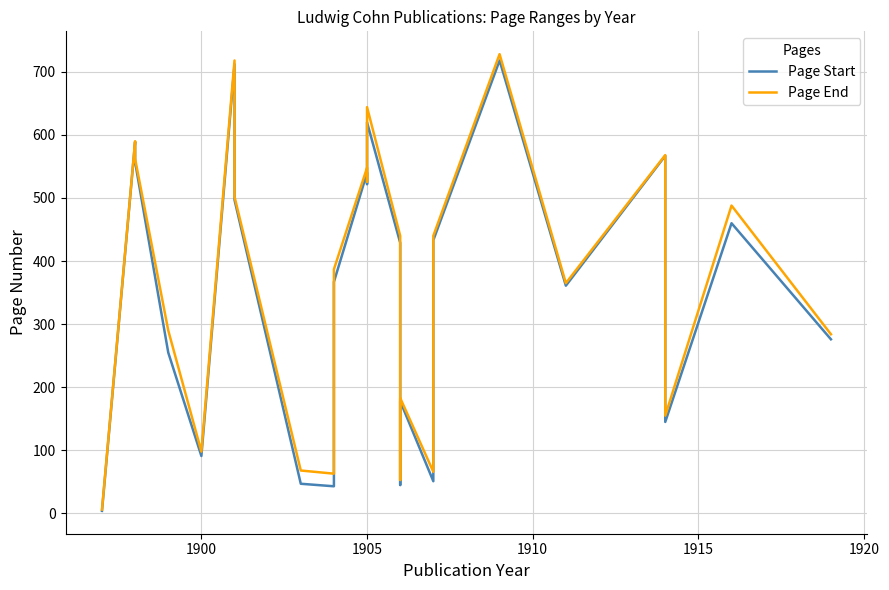

How many values in the Page Start series exceed 429?

12